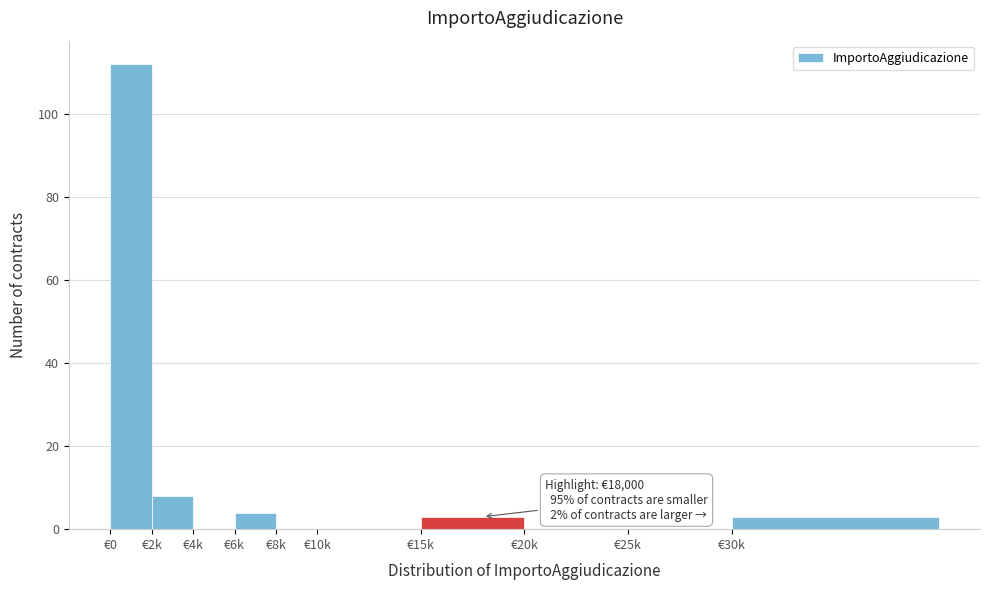

Reading left to right, what are all the values shown in this chart?

€0=112	€2k=8	€4k=0	€6k=4	€8k=0	€10k=0	€15k=3	€20k=0	€25k=0	€30k=3